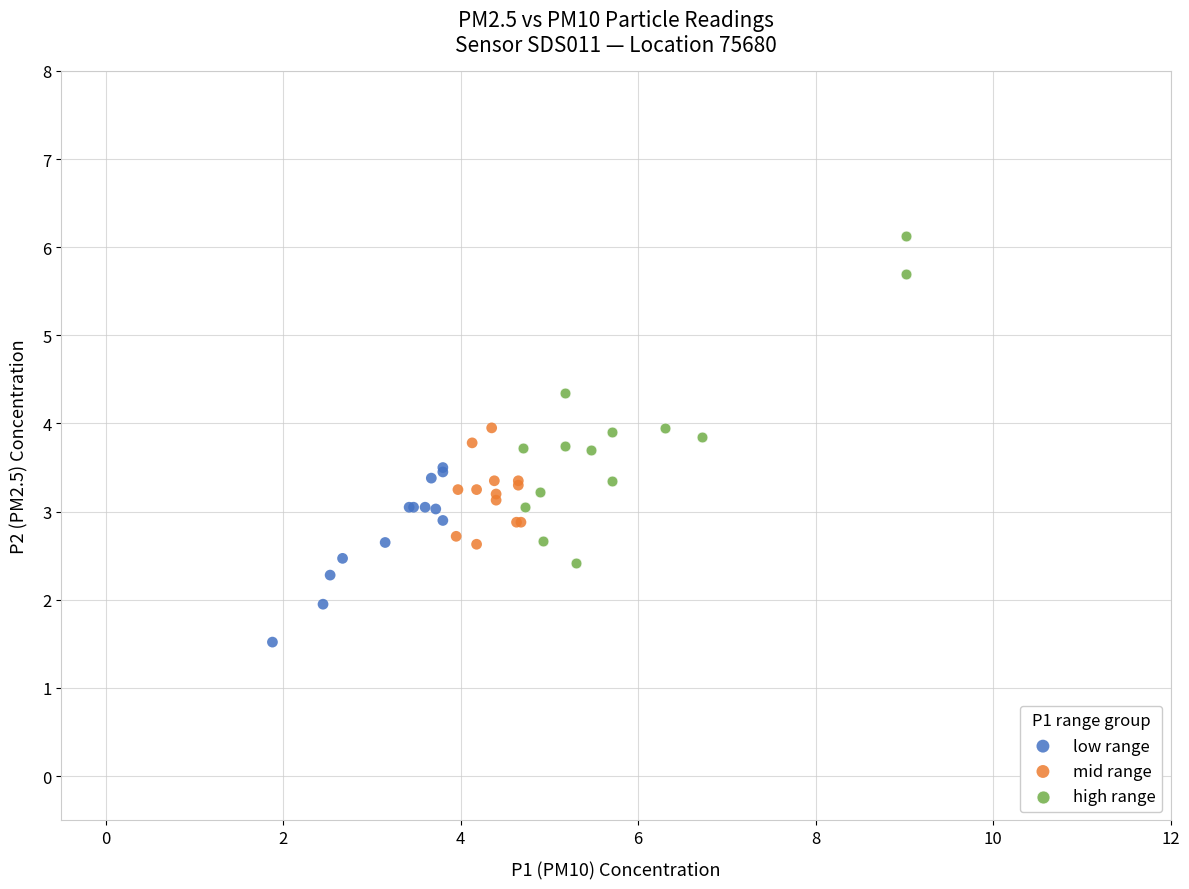

Which series has the largest Y range (max minus min)?

high range